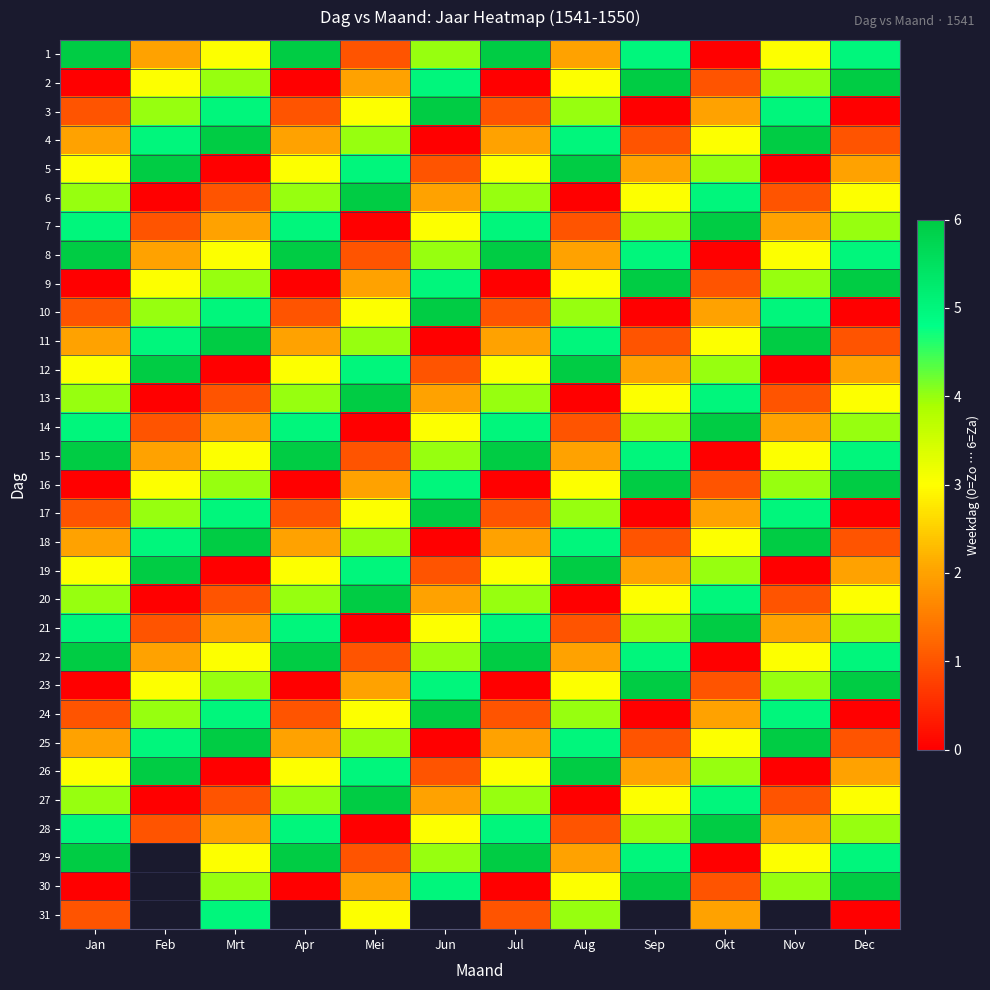

At Jun, list the series in order from smallest to largest.

4, 11, 18, 25, 5, 12, 19, 26, 6, 13, 20, 27, 7, 14, 21, 28, 1, 8, 15, 22, 29, 2, 9, 16, 23, 30, 3, 10, 17, 24, 31